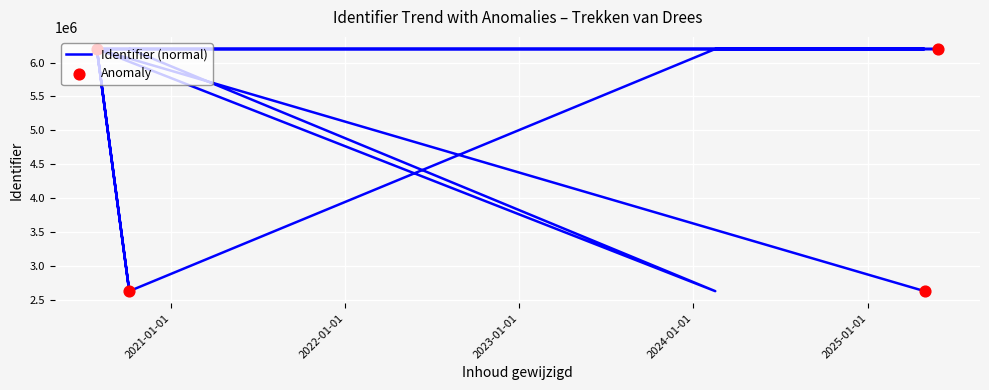

Which has a higher value, 2025-04-30 or 2025-03-21?

2025-03-21